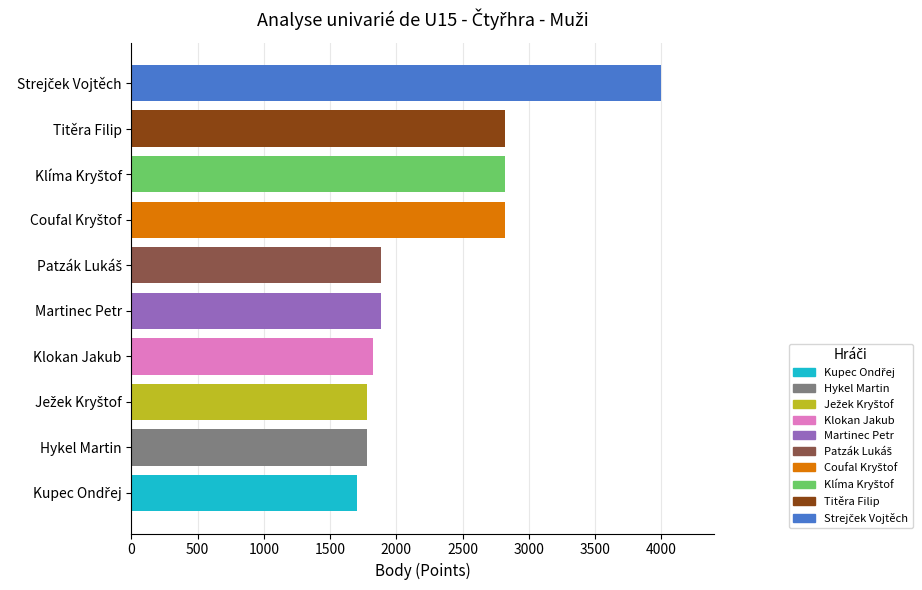

What is the difference between the second highest and second lowest values?

1040